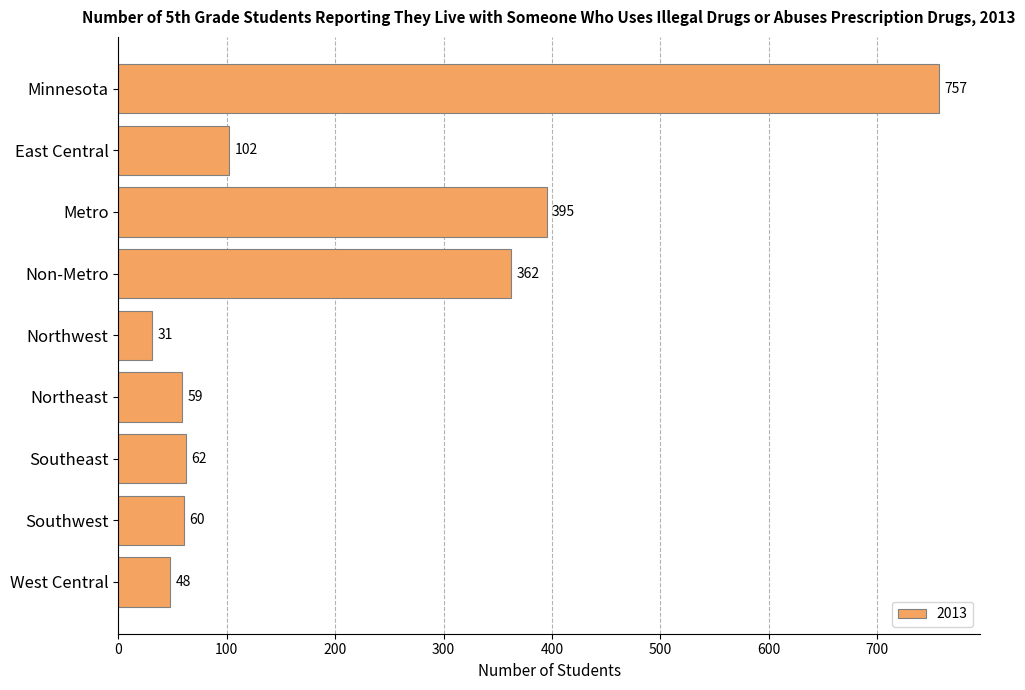

Rank the categories by value from lowest to highest.

Northwest, West Central, Northeast, Southwest, Southeast, East Central, Non-Metro, Metro, Minnesota